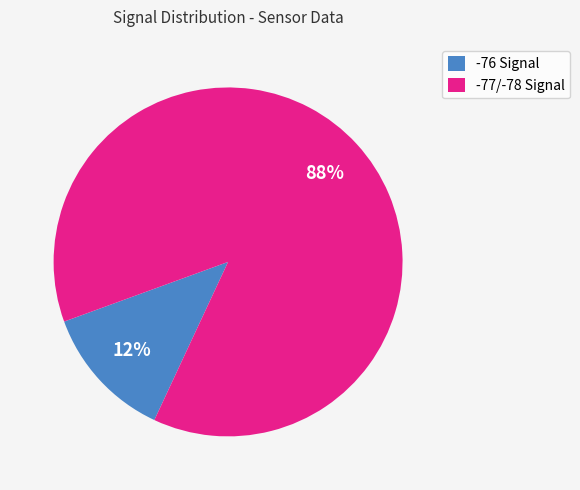

The -76 Signal slice represents 13% of the pie. True or false?

True